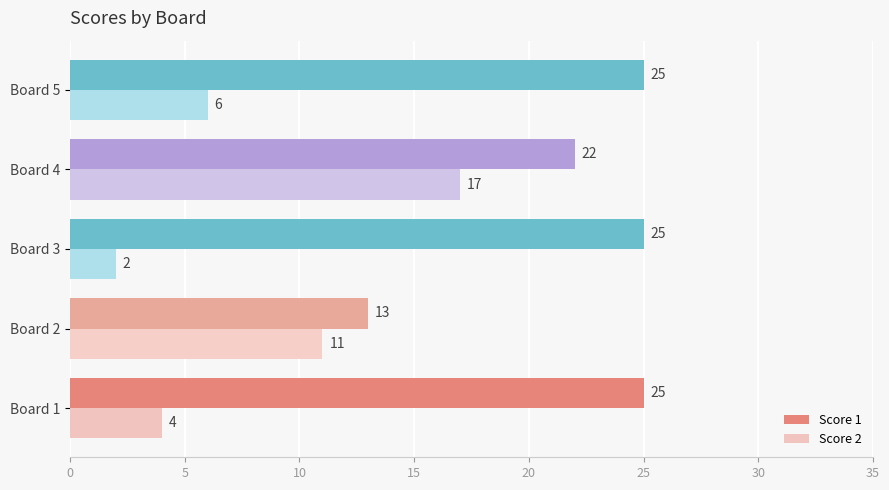

How many Score 2 values are between 4 and 11?

3